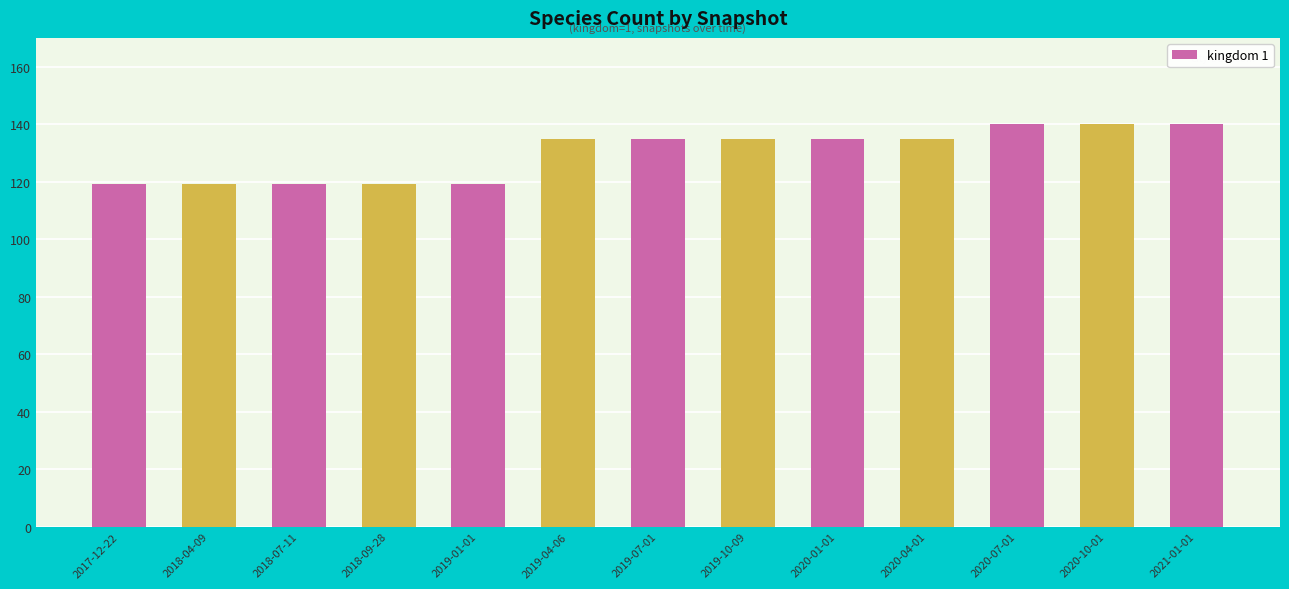

What is the smallest value displayed?

119